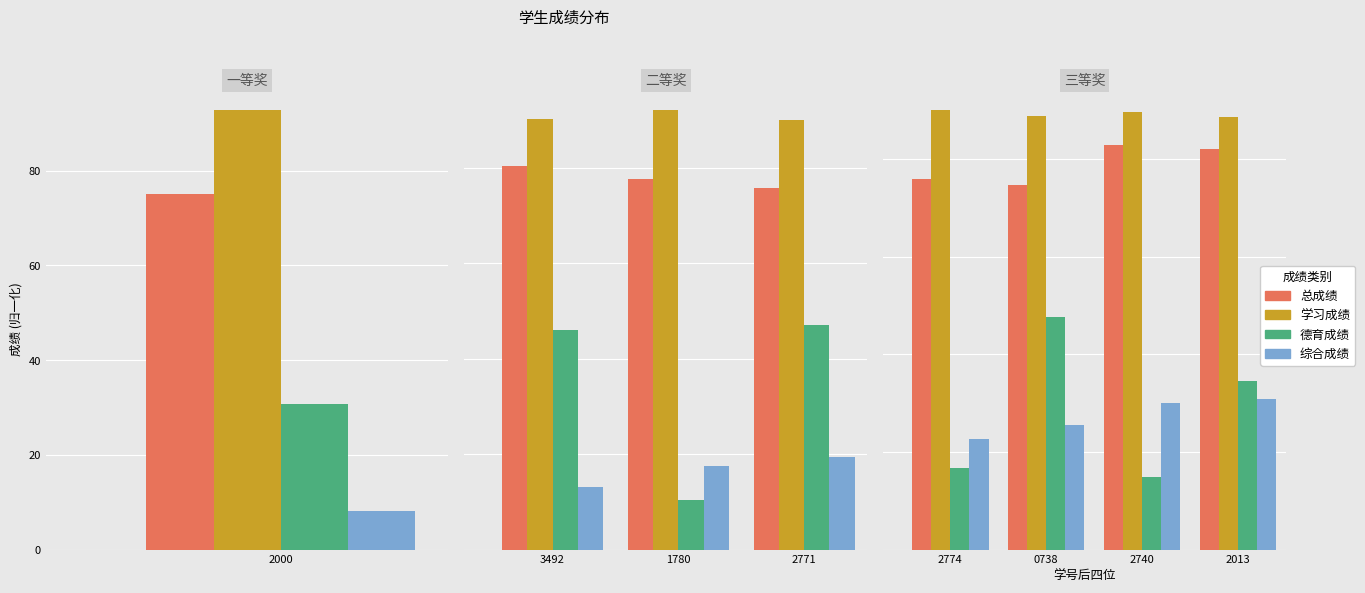

How many bars are there in each group?

4